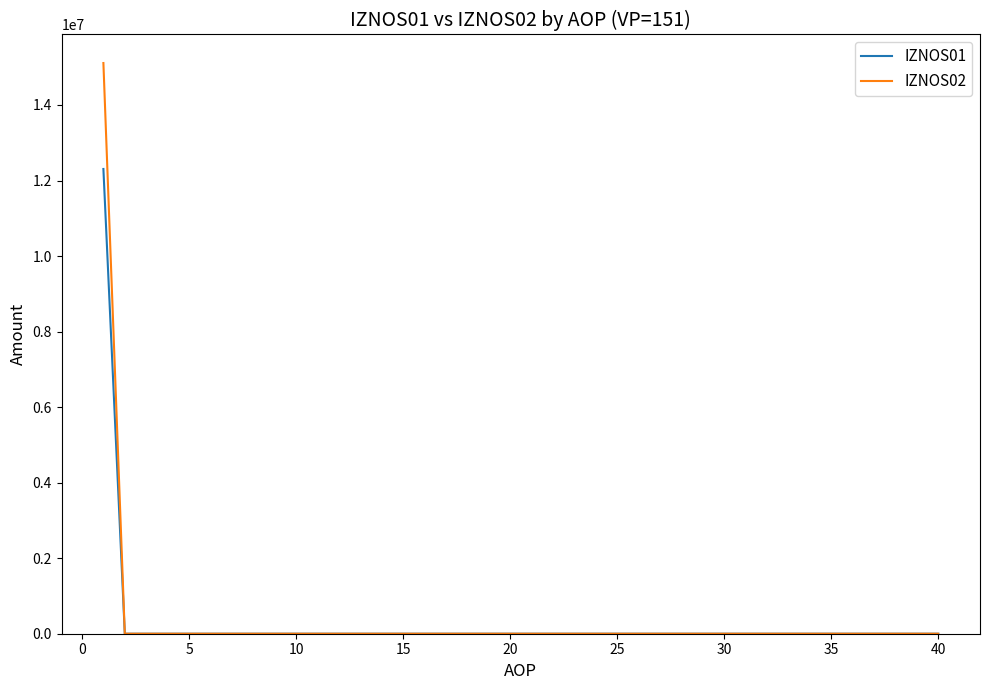

Which series has the largest range (max minus min)?

IZNOS02